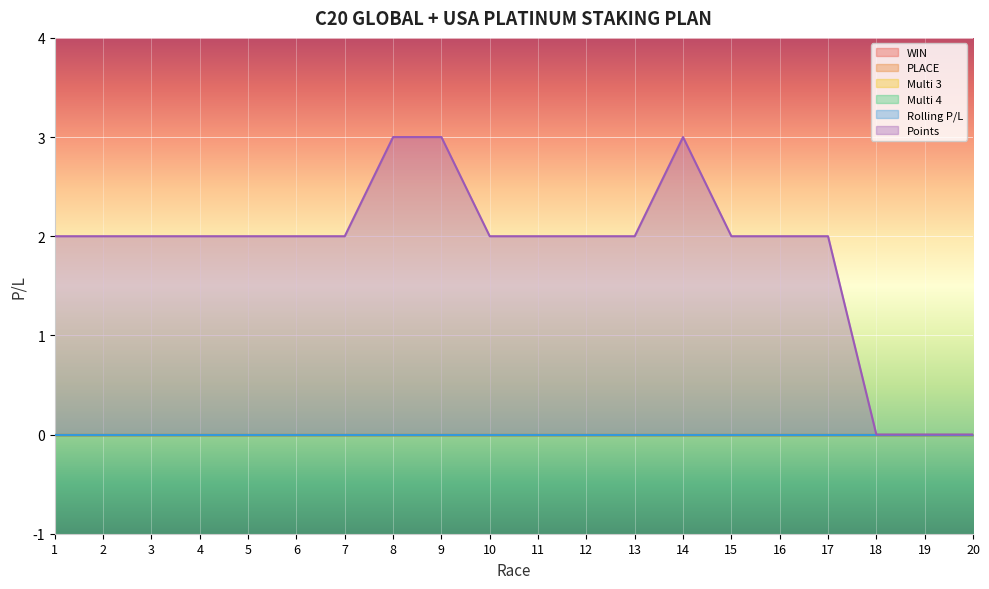

What is the maximum value shown in the chart?

3